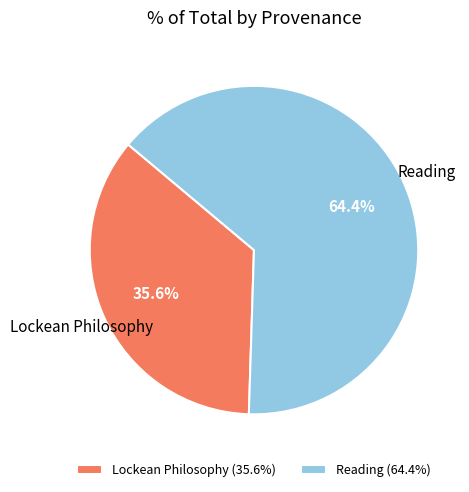

Which category has the biggest portion of the pie?

Reading